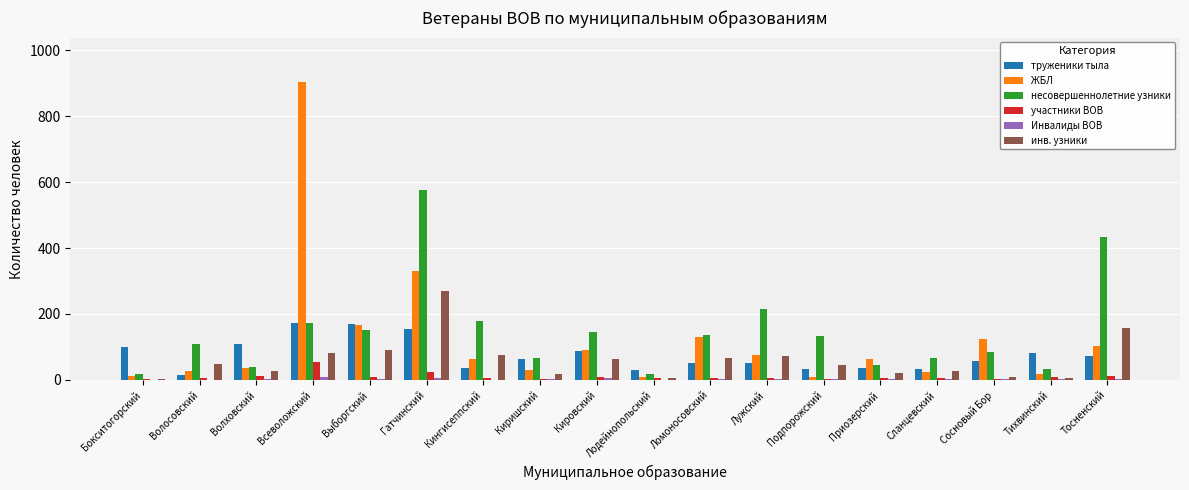

What is the difference between the труженики тыла values at Приозерский and Сланцевский?

3